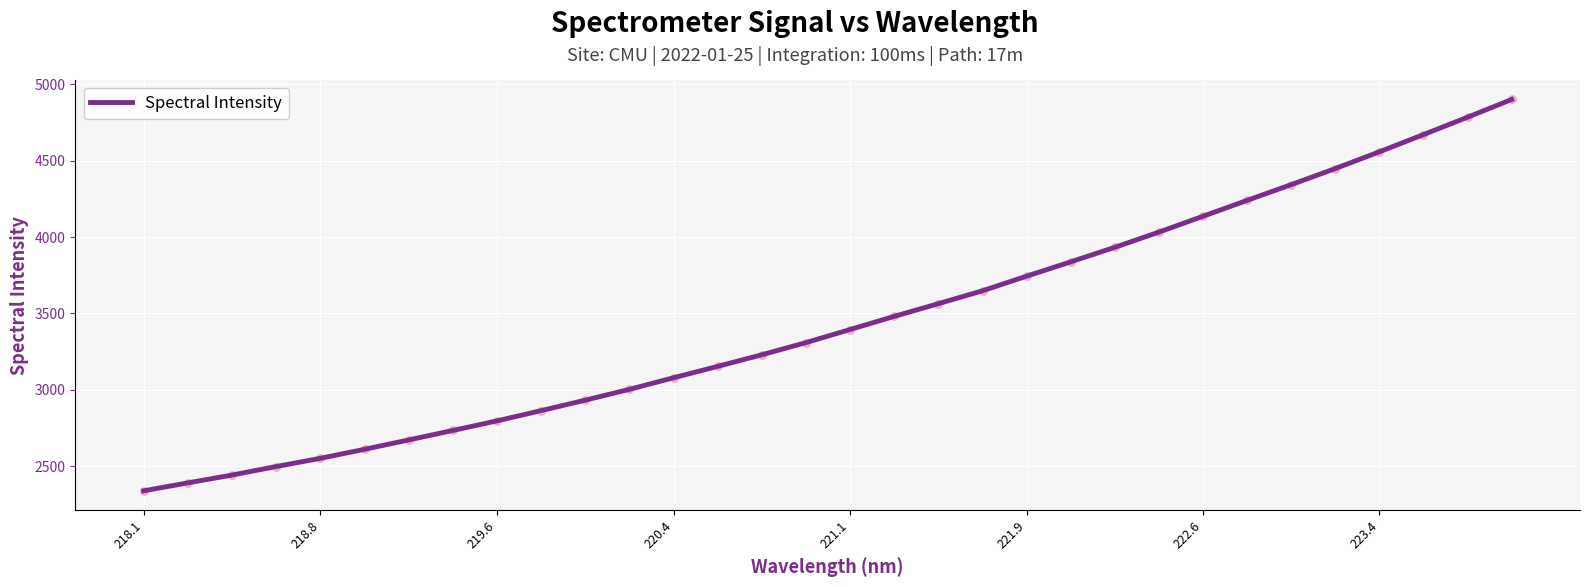

What is the smallest value displayed?

2339.6